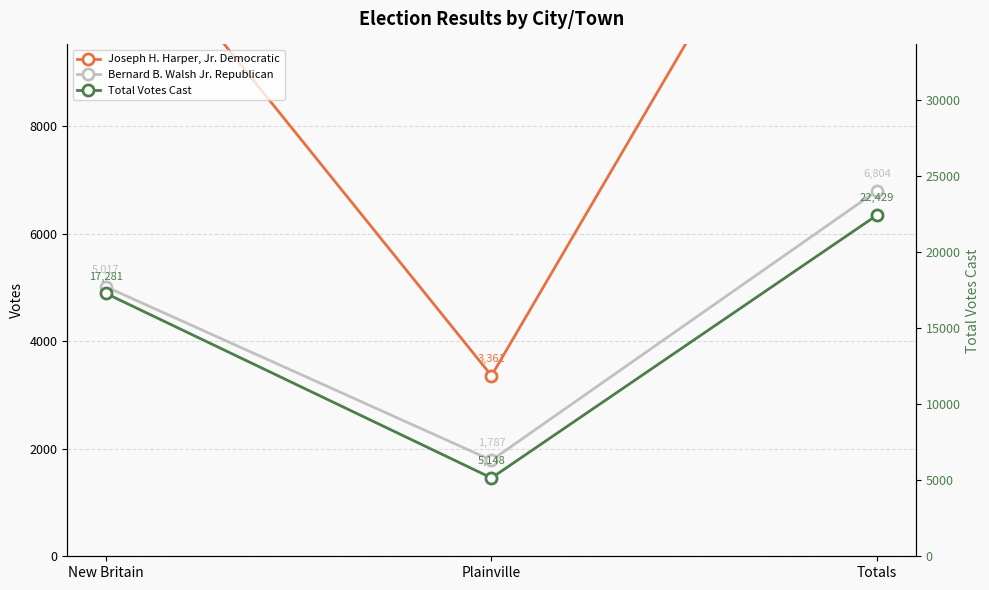

How many data points in Bernard B. Walsh Jr. Republican are above 5017?

1